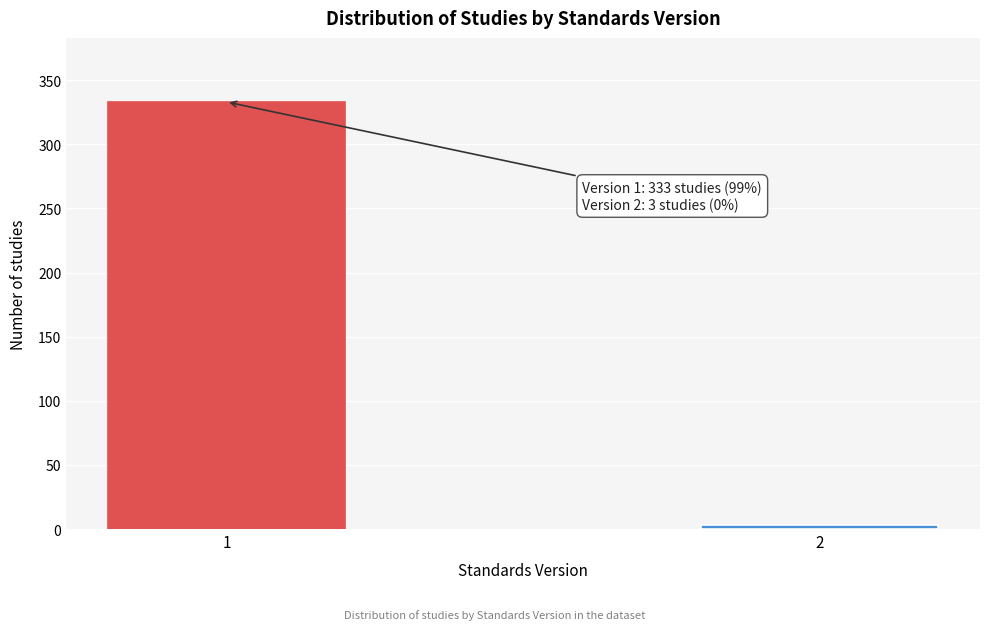

Reading left to right, transcribe all the data shown in this chart.

1=333	2=3